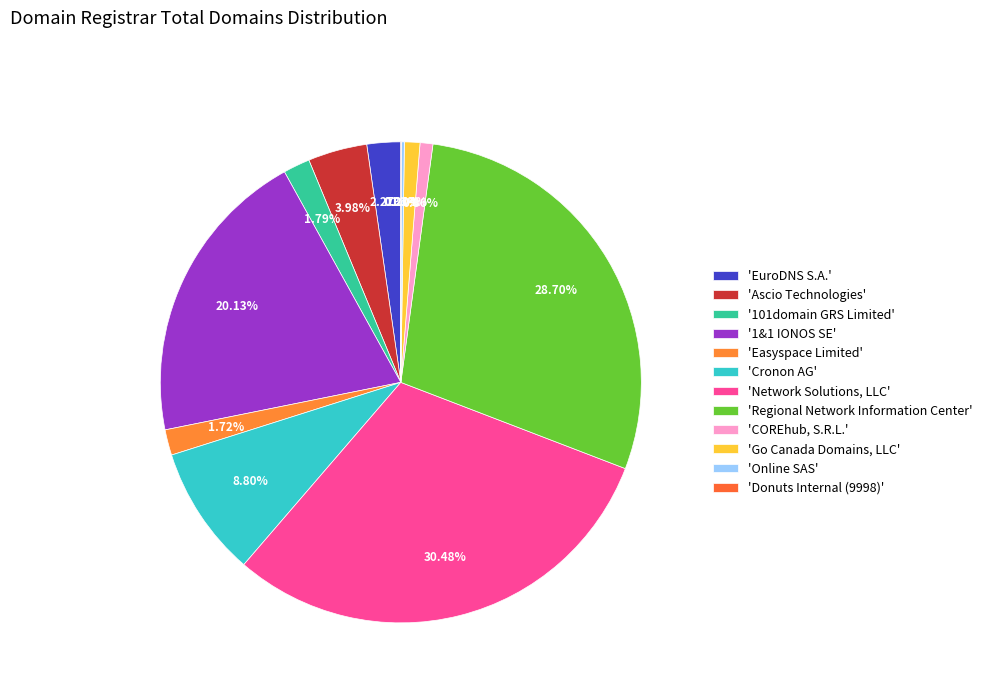

Count the number of slices in the pie.

12